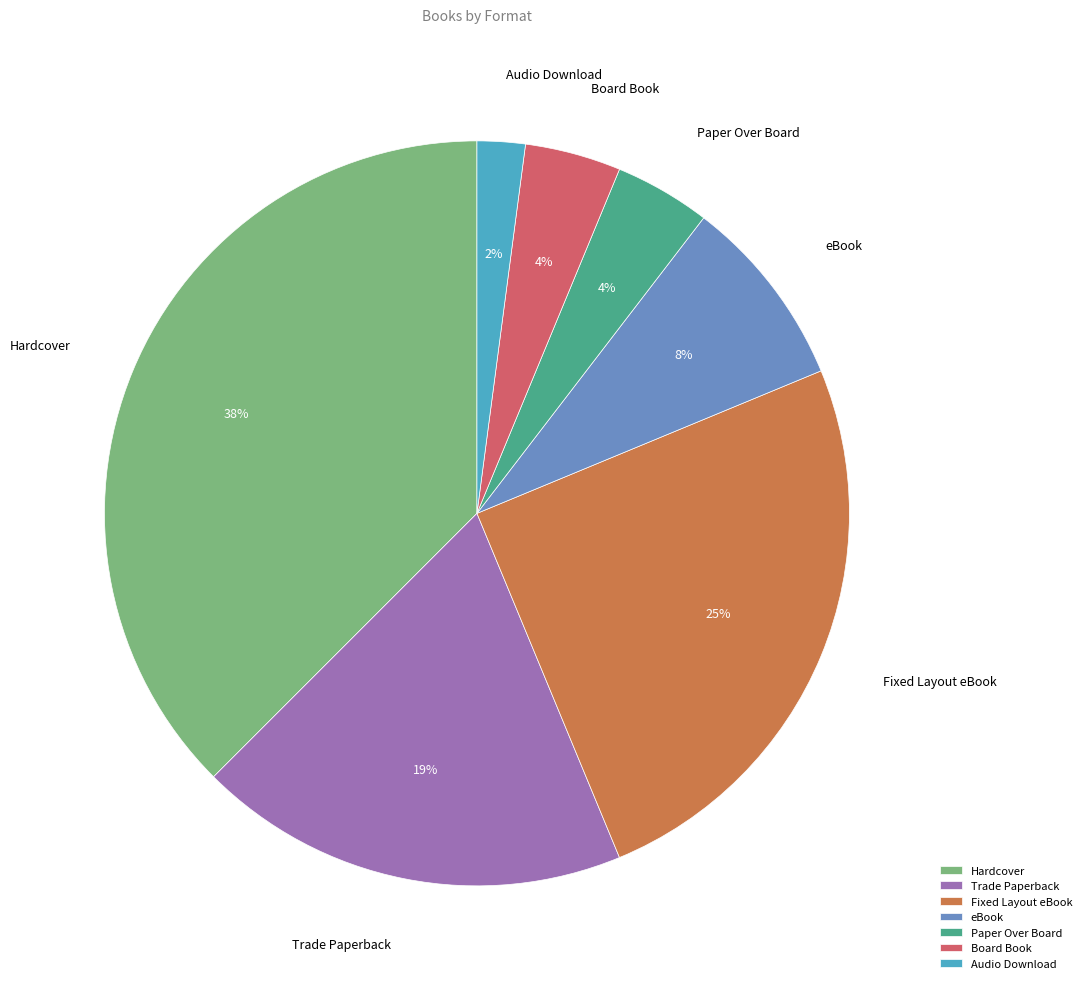

True or false: Board Book accounts for 4% of the total.

True